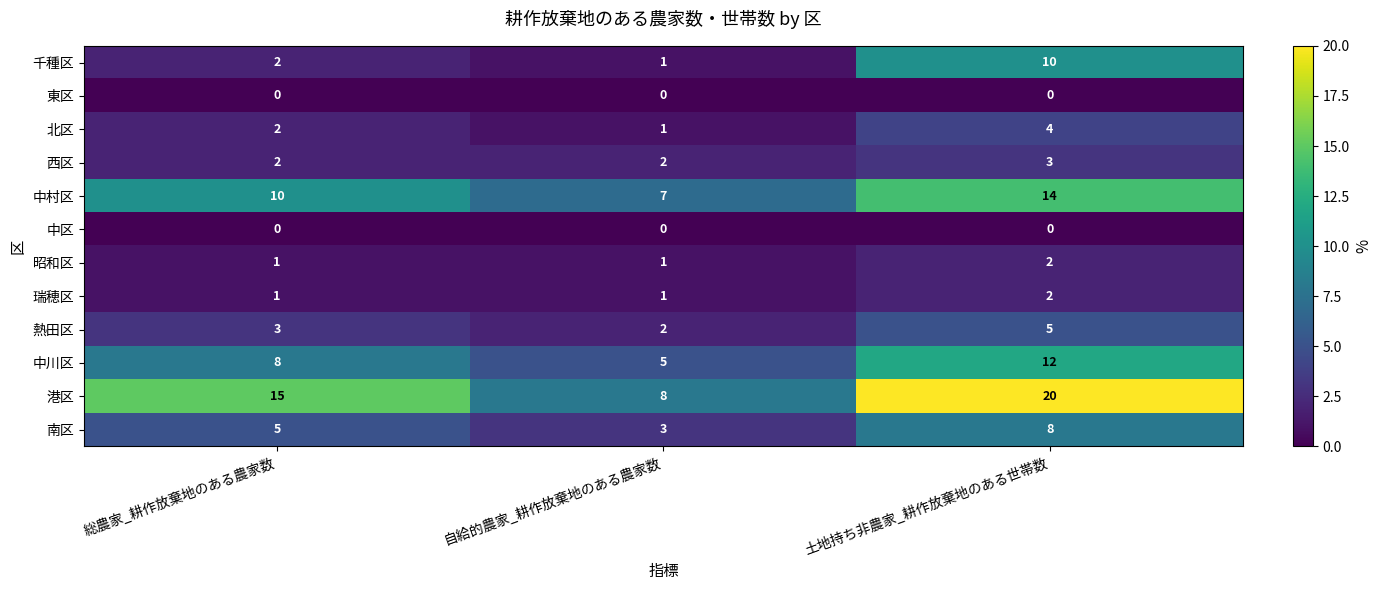

What is the total value across all series at 土地持ち非農家_耕作放棄地のある世帯数?

80